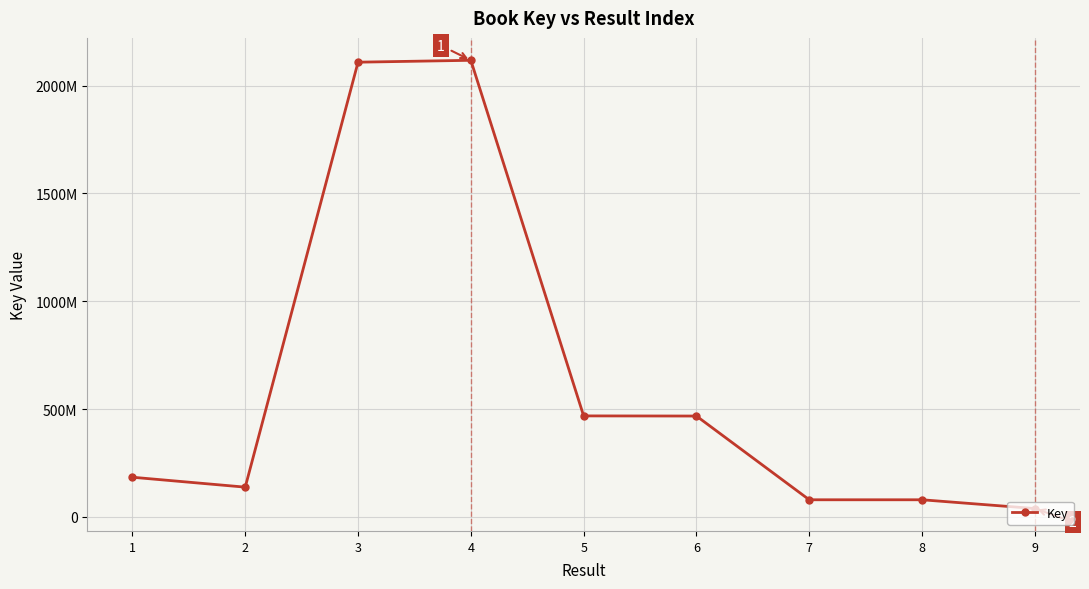

Rank the categories by value from highest to lowest.

4, 3, 5, 6, 1, 2, 7, 8, 9